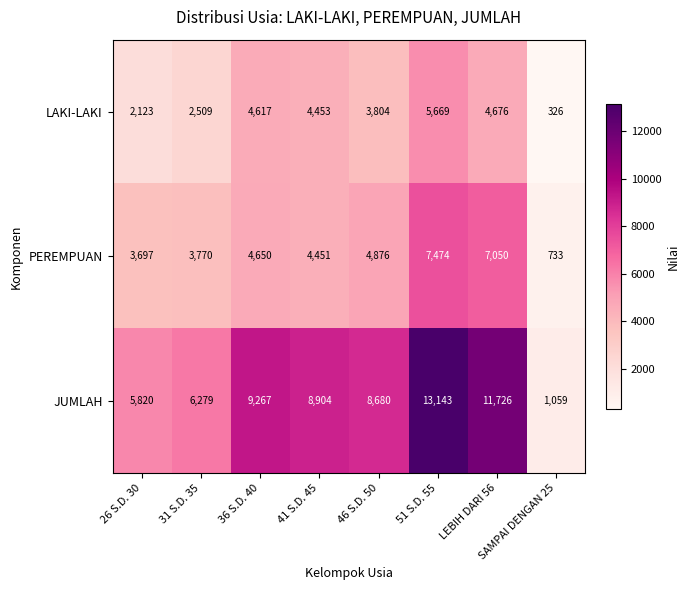

What is the total value across all series at 41 S.D. 45?

17808